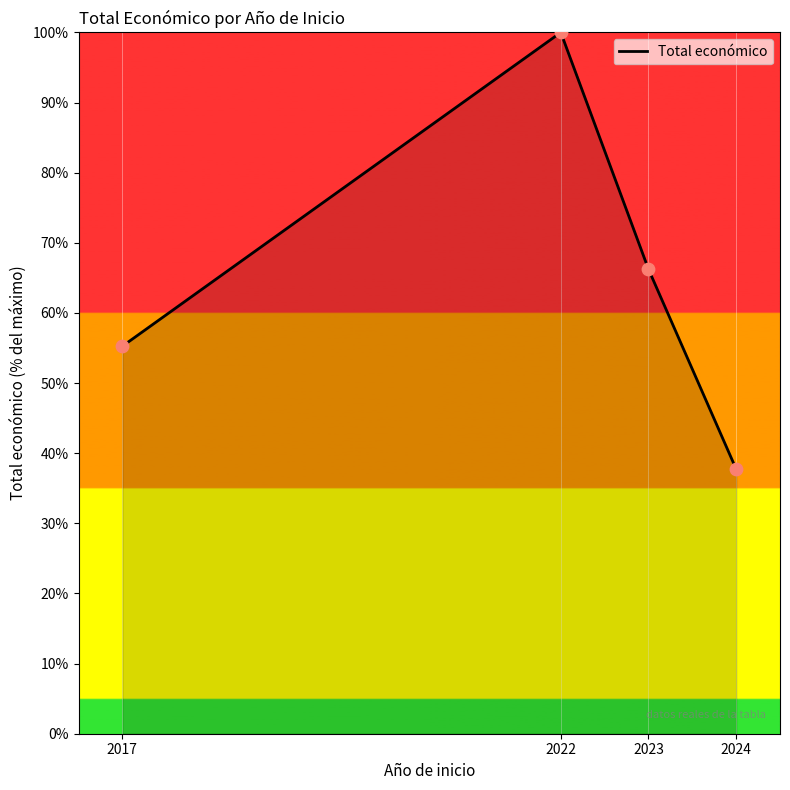

Which has a higher value, 2023 or 2024?

2023